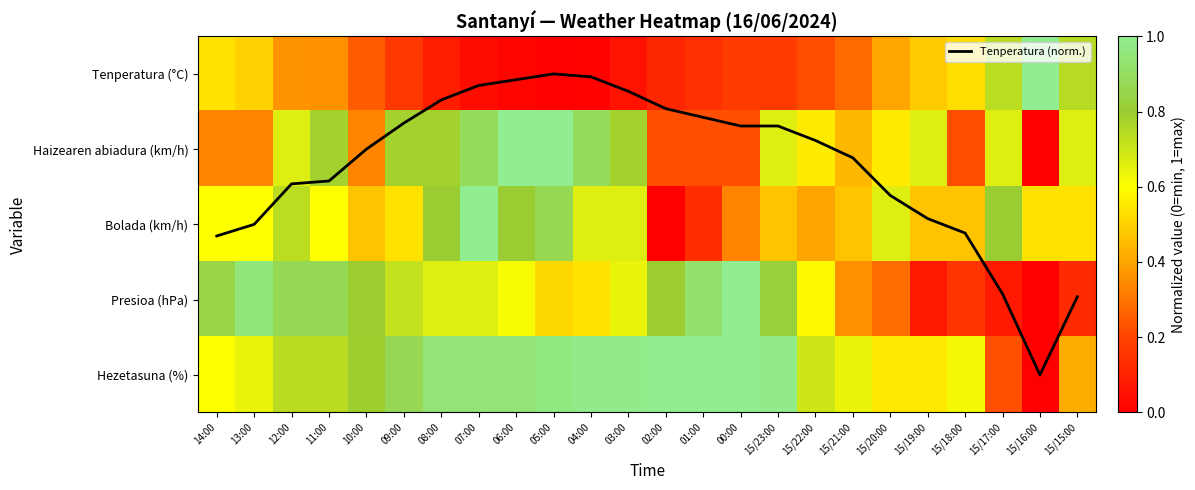

Count the Haizearen abiadura (km/h) values in the range 0 to 1.

24